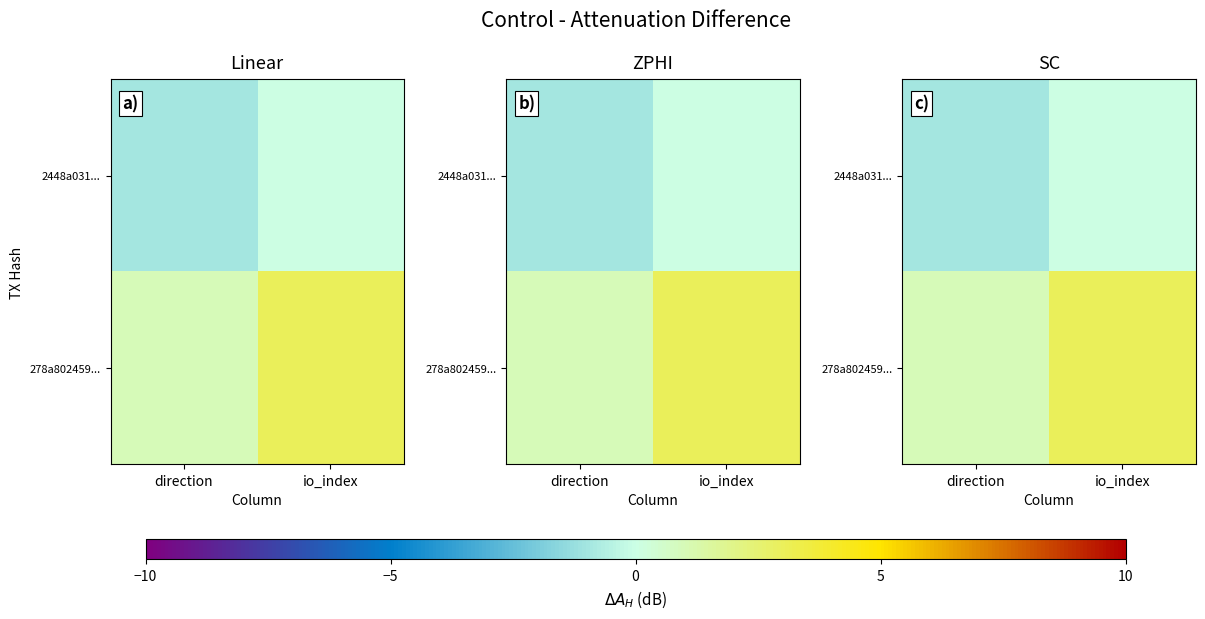

True or false: 278a802459... has a value of 3 at io_index.

True